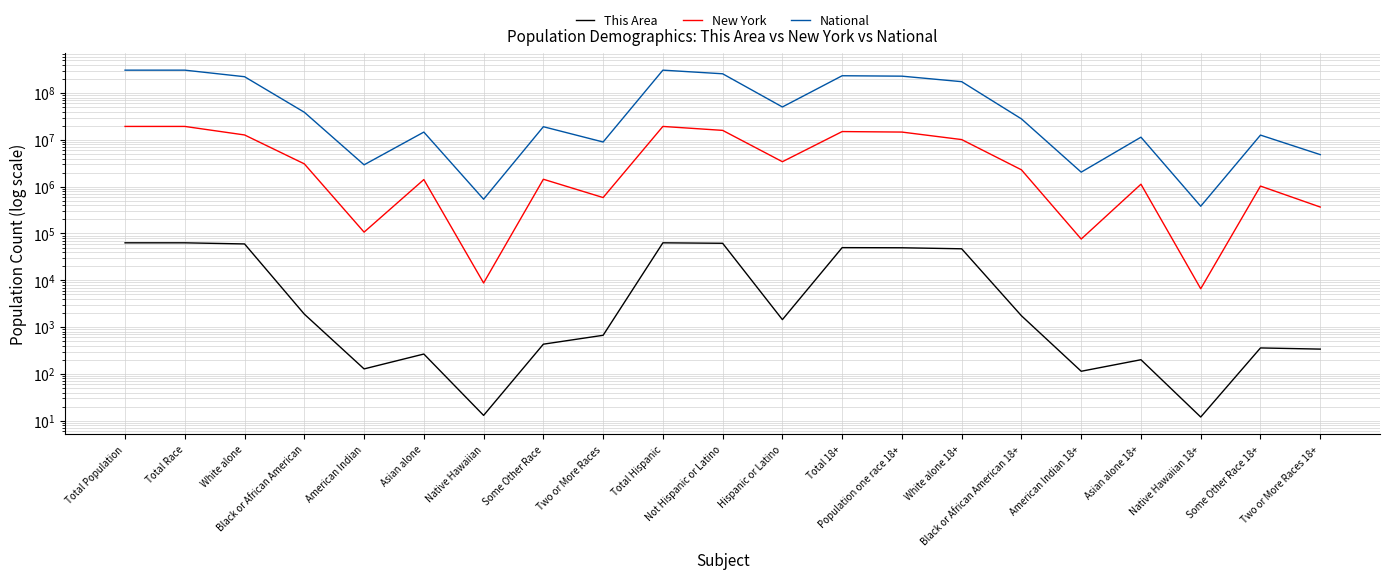

In This Area, how many points are higher than both neighbors (excluding endpoints)?

5